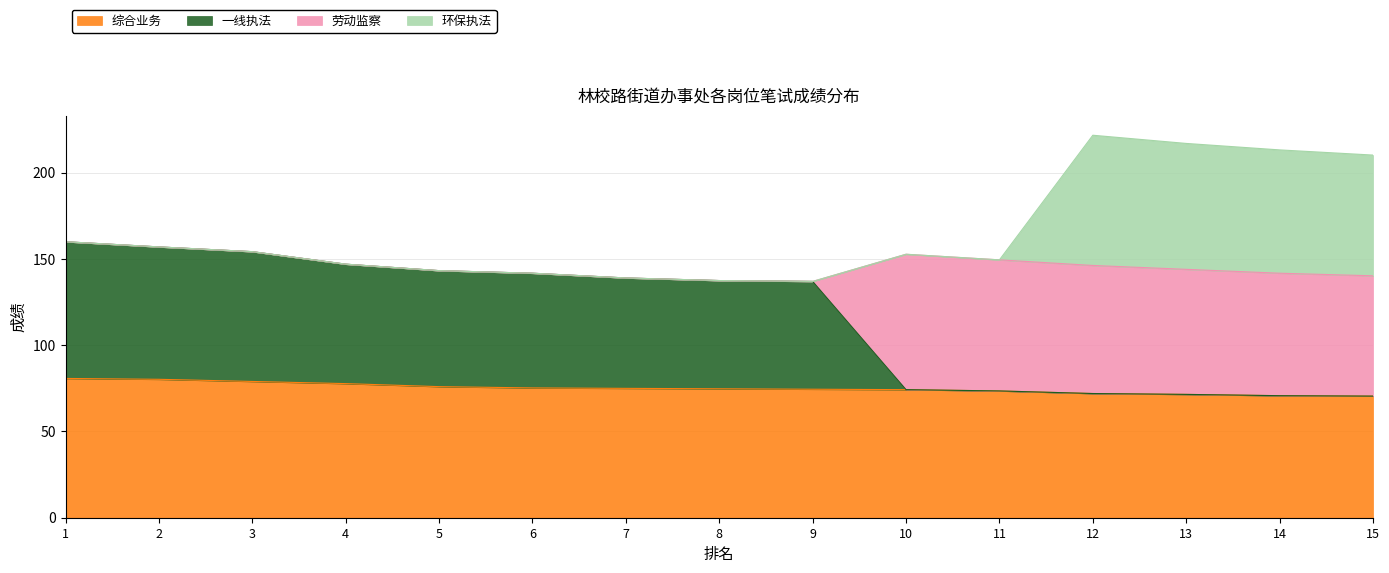

What is the minimum value for 综合业务?

70.5